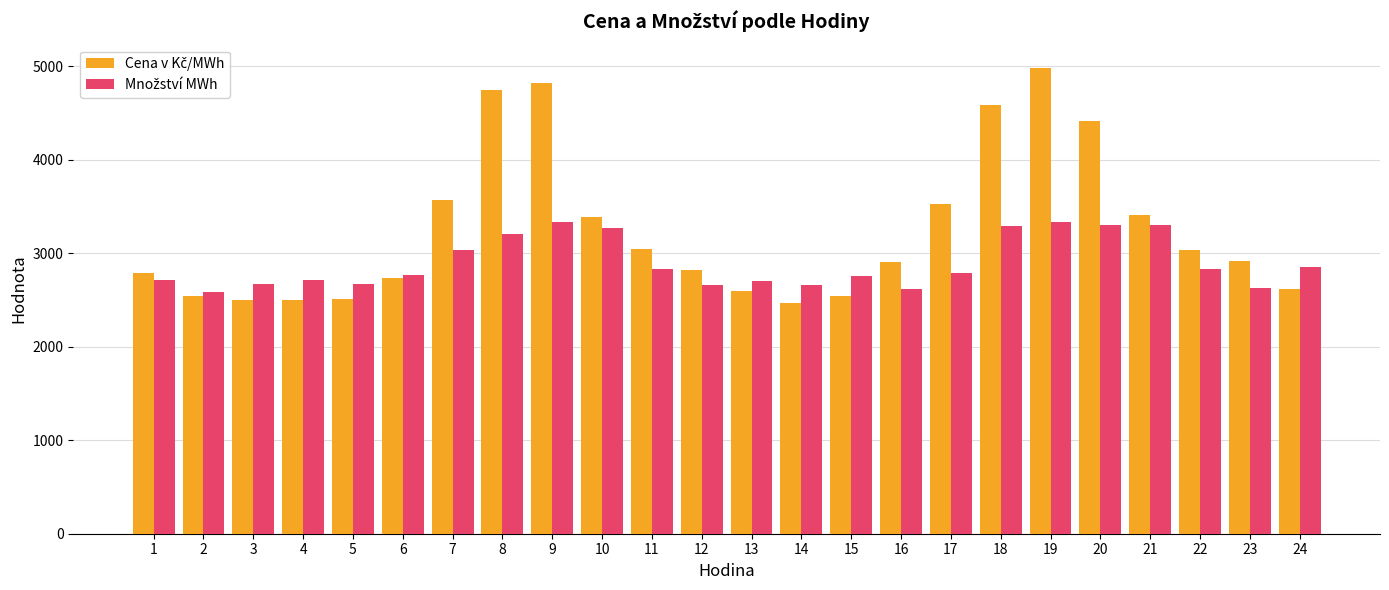

How many distinct data groups are displayed?

2